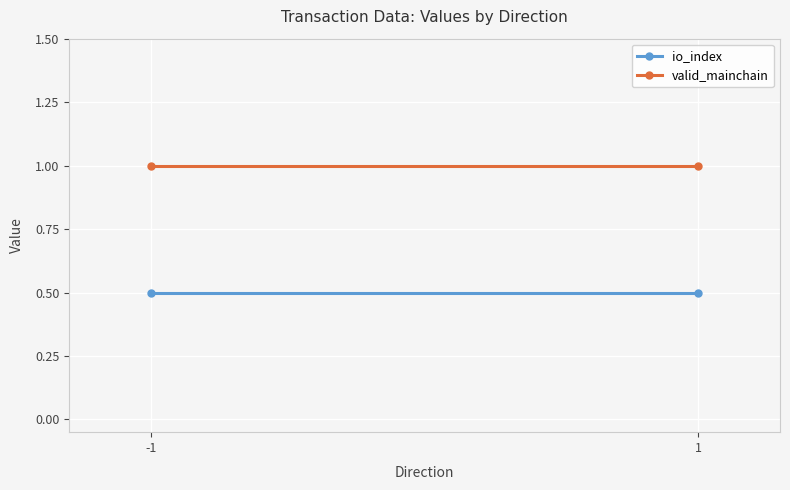

What is the maximum value for valid_mainchain?

1.0